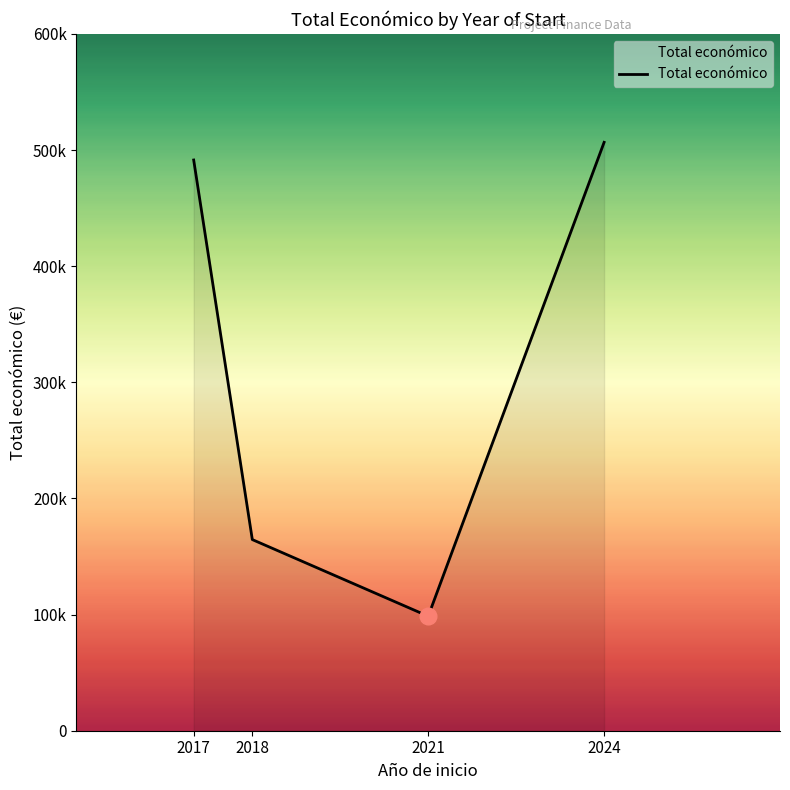

Reading right to left, extract all data points from this chart.

506703	98619	164600	491483